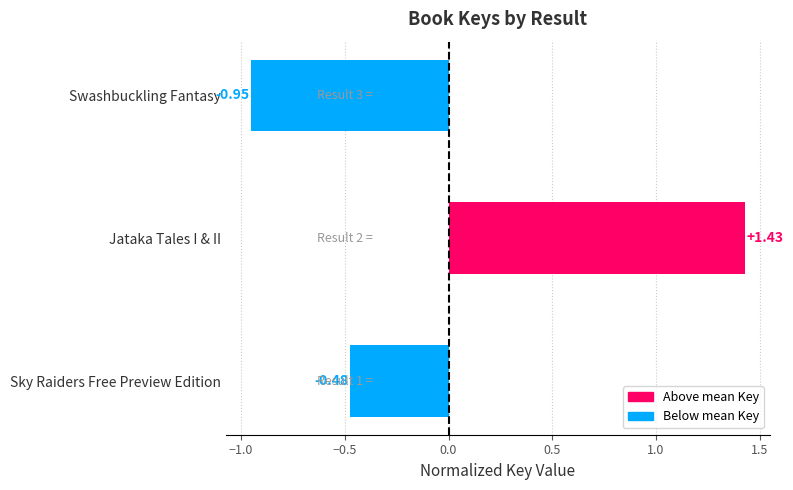

What is the difference between the maximum and second lowest values?

1.9